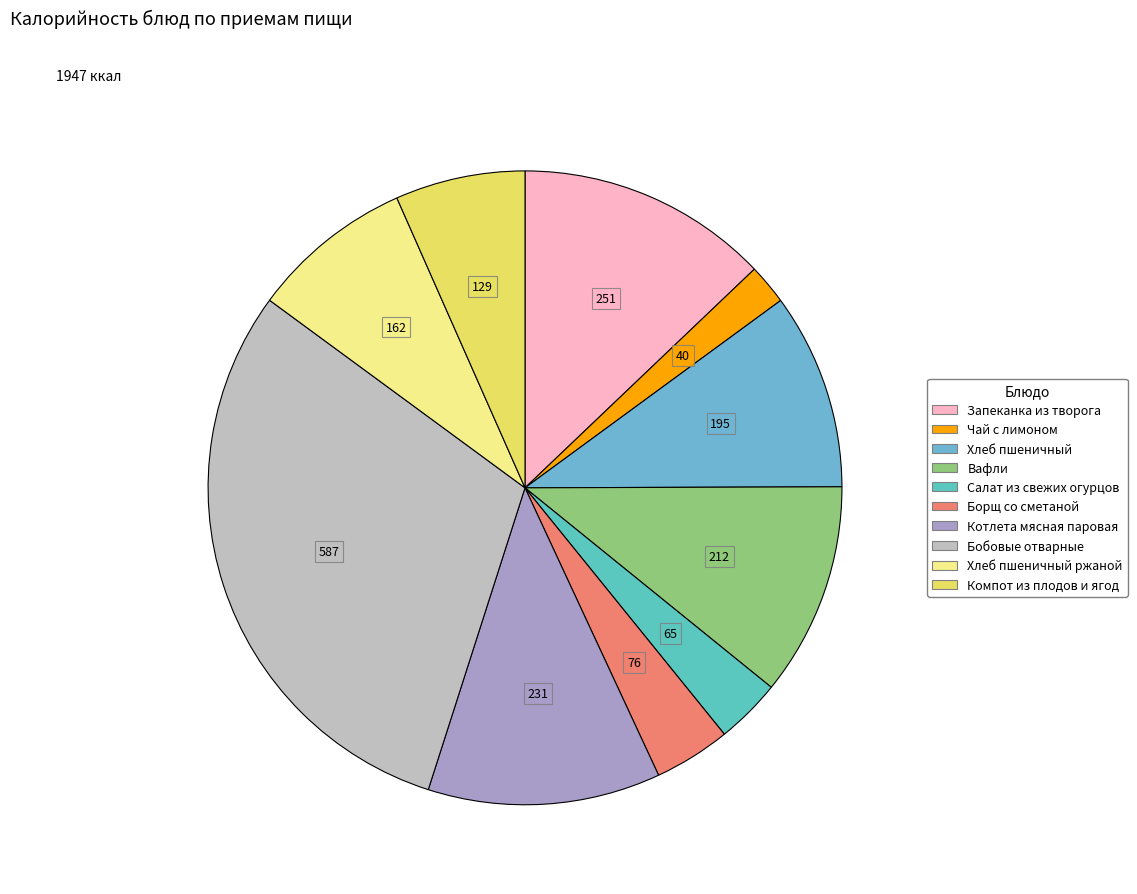

What is the largest slice in the pie chart?

Бобовые отварные